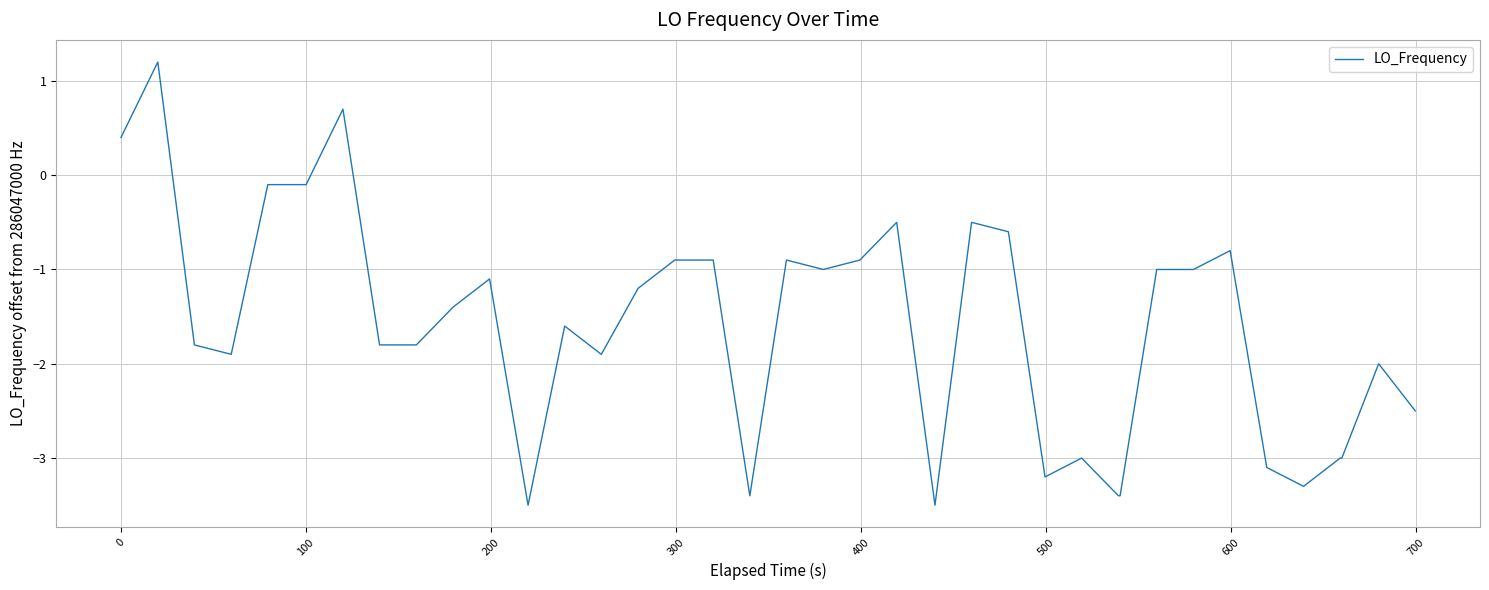

What is the smallest value displayed?

-3.5